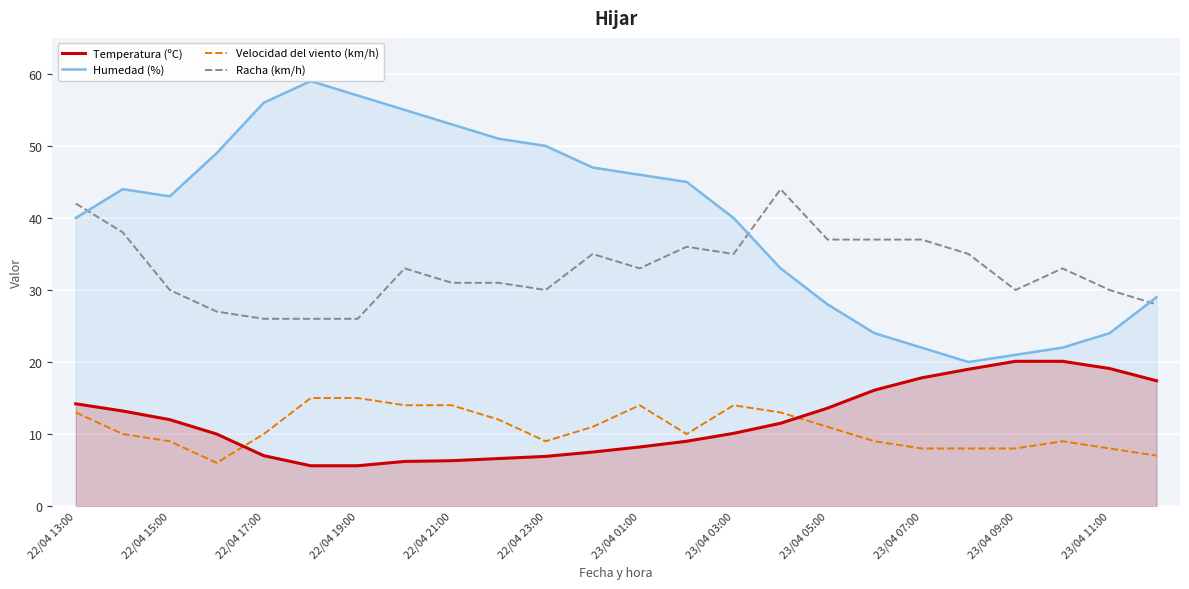

How many values in the Racha (km/h) series are below 33?

11